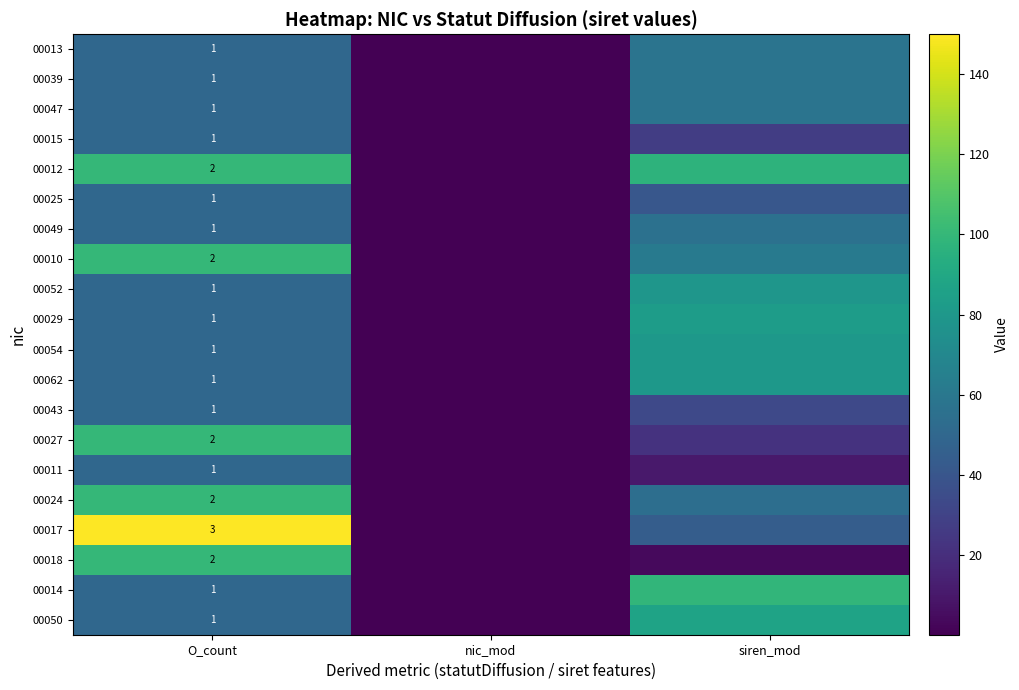

Between siren_mod and O_count, which is larger?

siren_mod